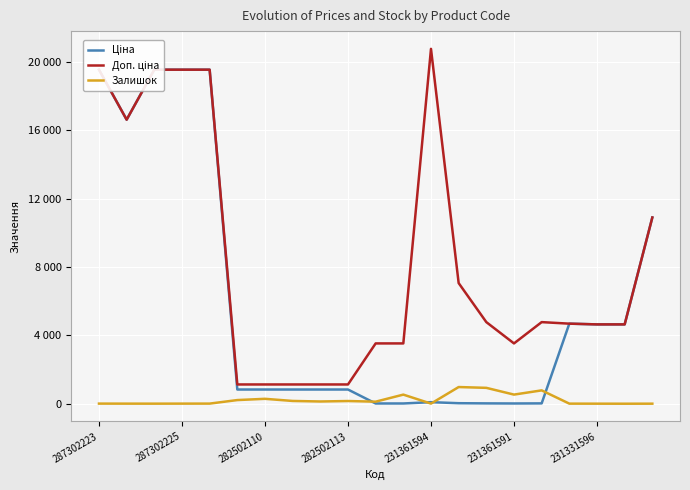

Where is the first local maximum for Ціна?

231361594